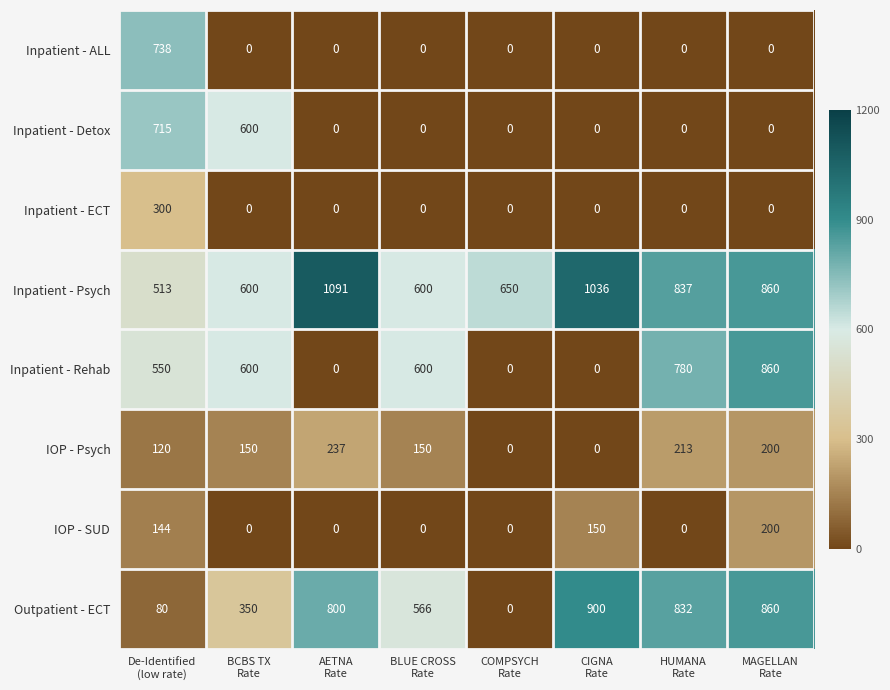

Which series has the largest total across all categories?

Inpatient - Psych